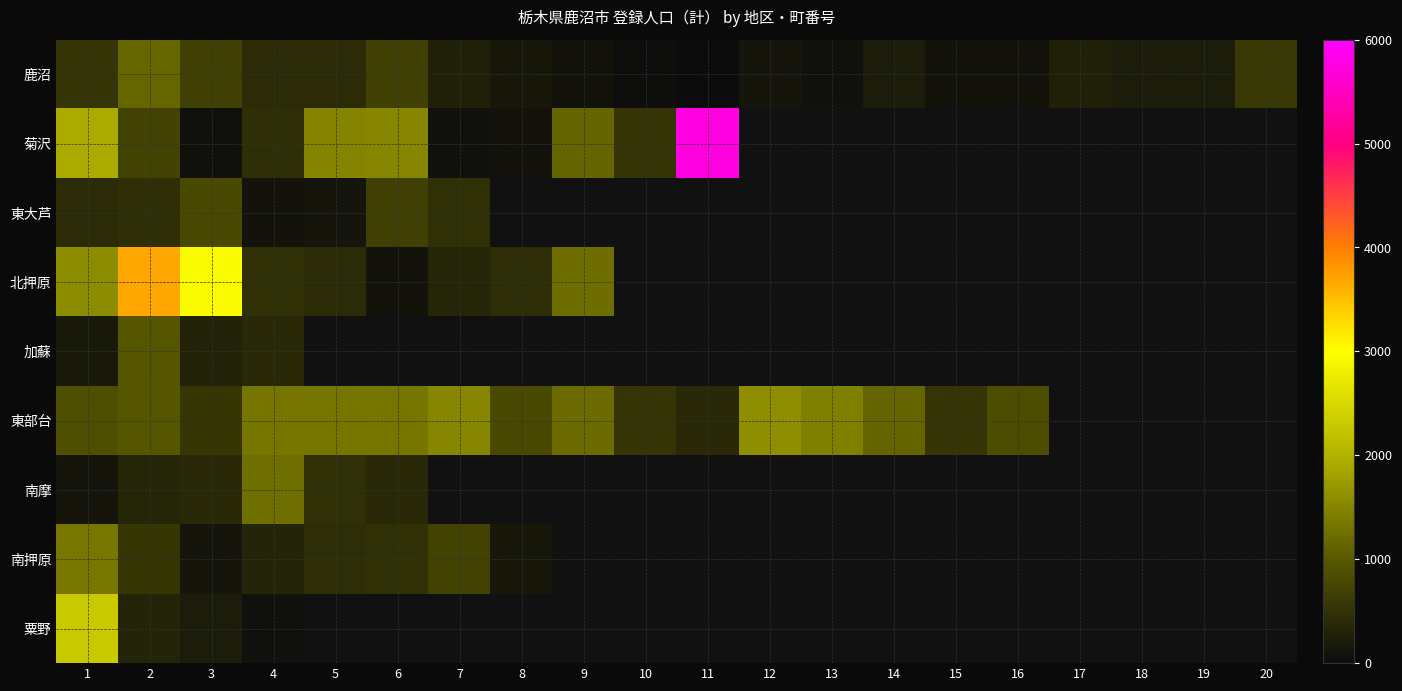

Which series has the largest range (max minus min)?

菊沢